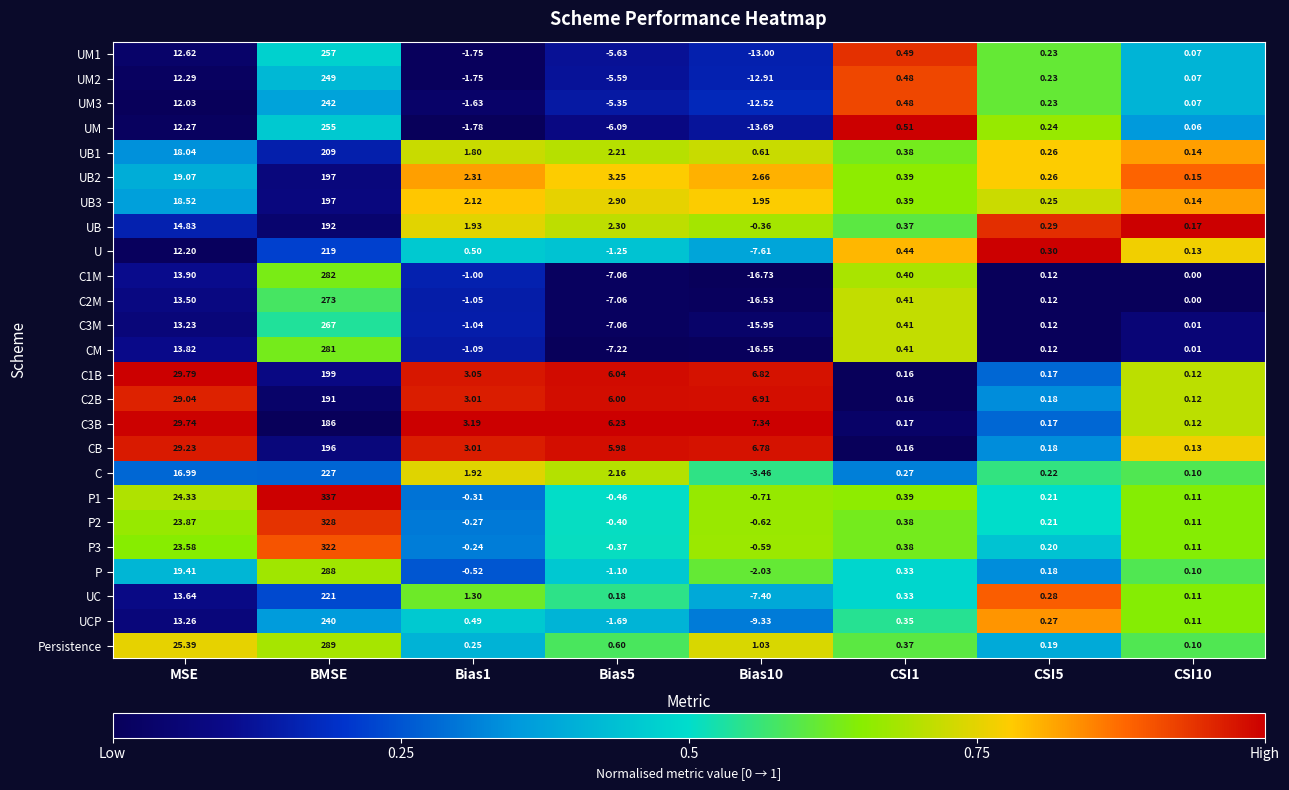

At which category does the chart reach its peak across all series?

BMSE